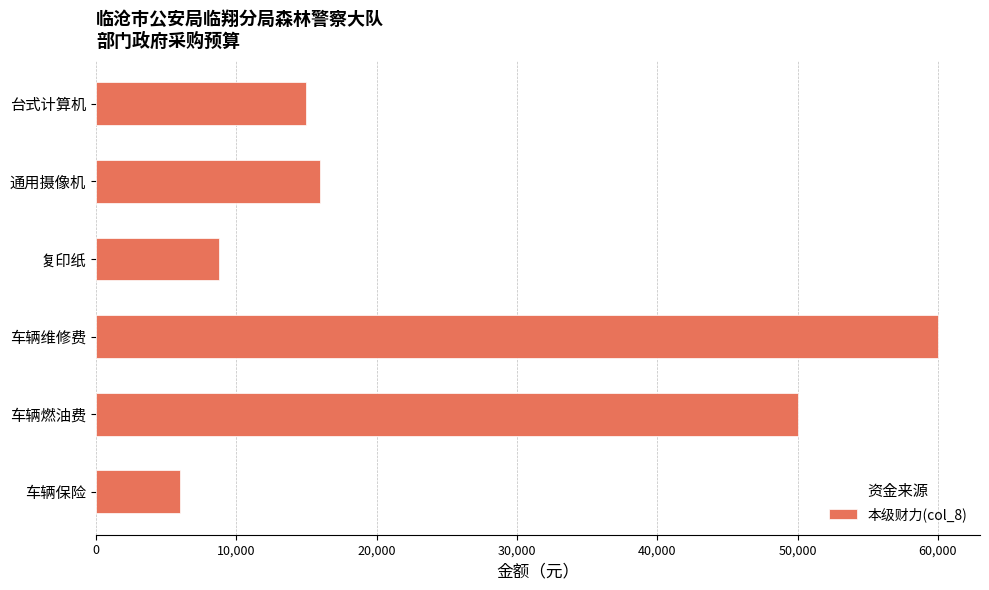

What value does the data have at 台式计算机, to the nearest 100?

15000